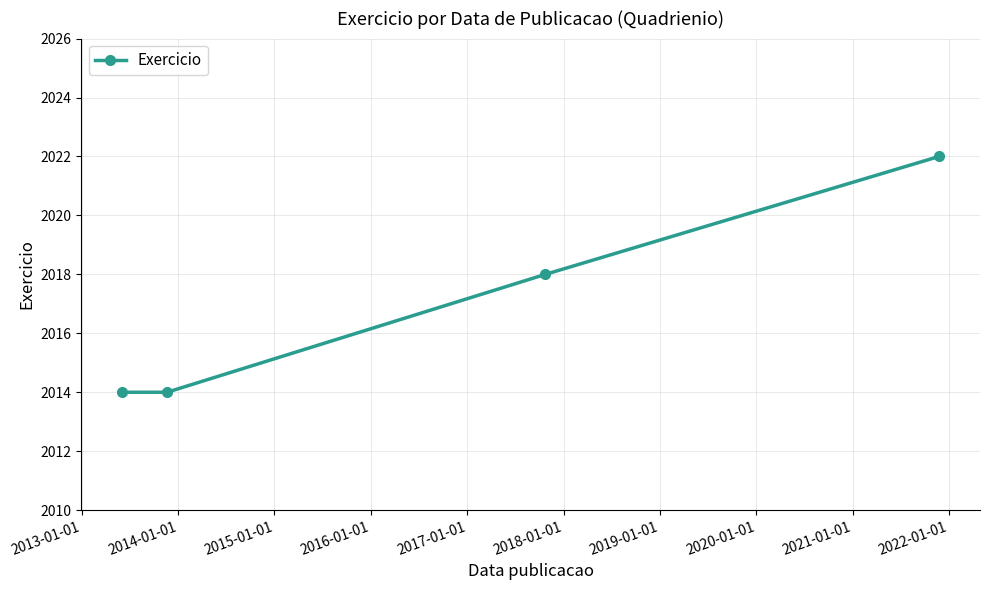

What is the average value?

2017